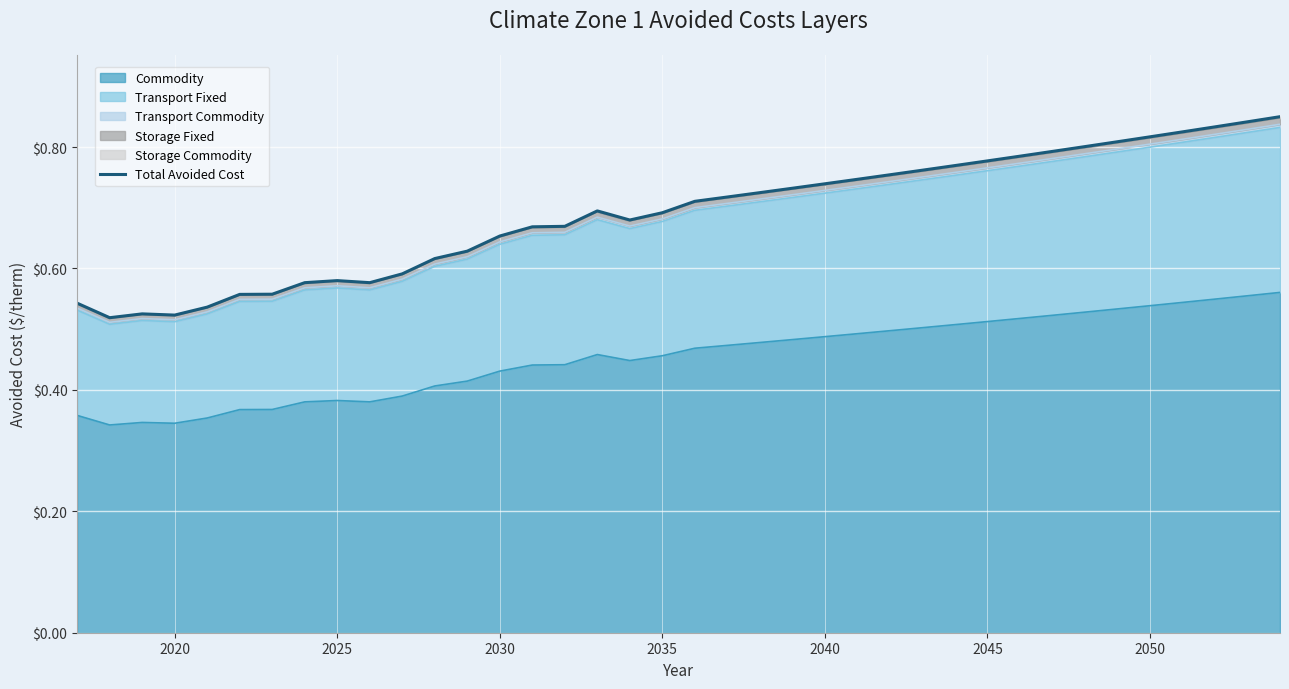

True or false: the data has more than 0 interior local peaks.

True